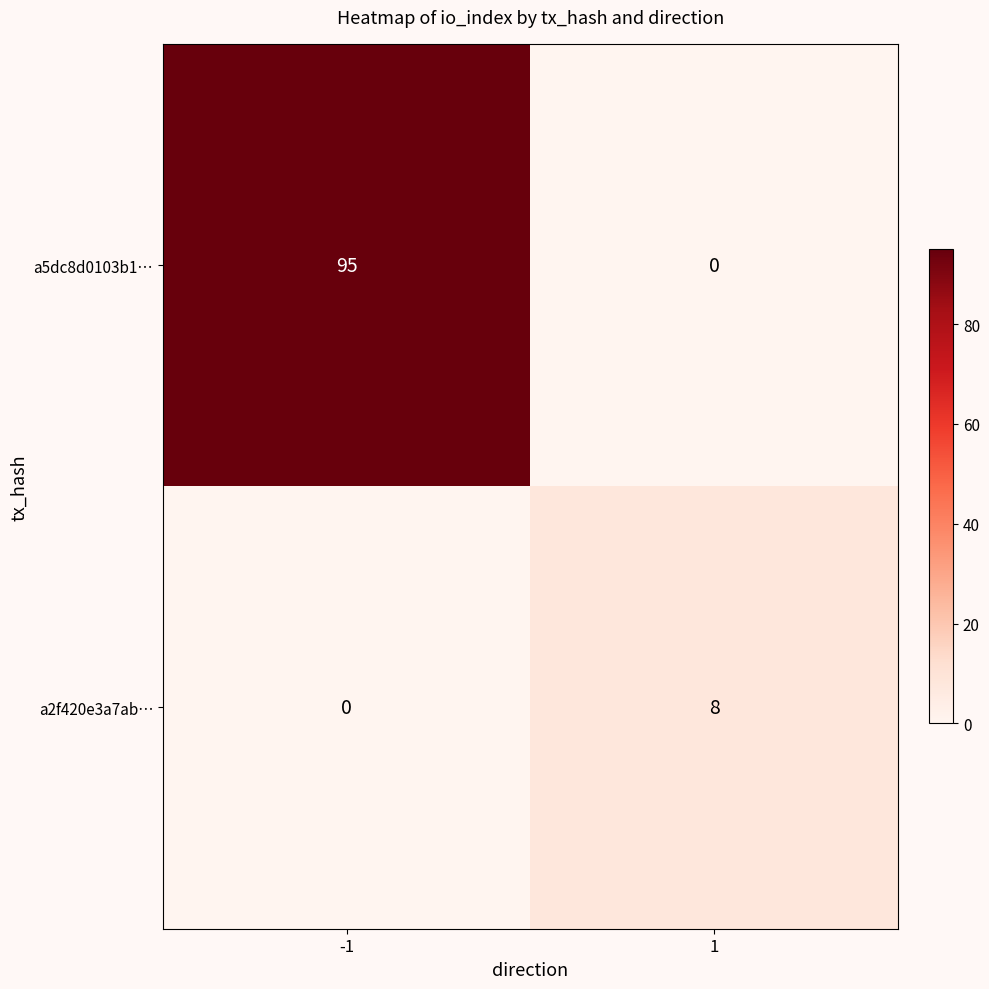

At which category does the chart reach its peak across all series?

-1